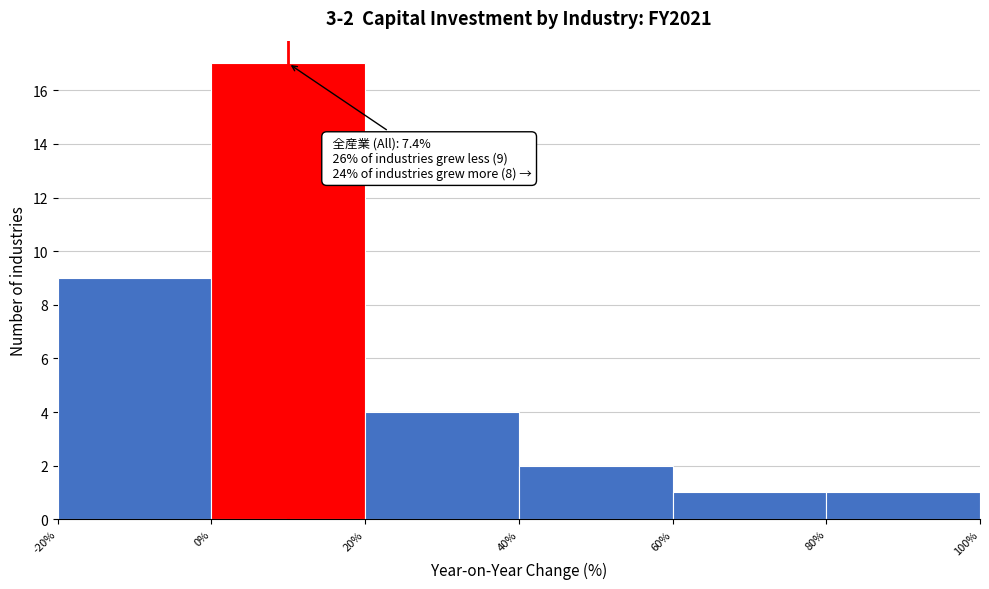

Over which range of the x-axis is the bar tallest?

0% to 20%